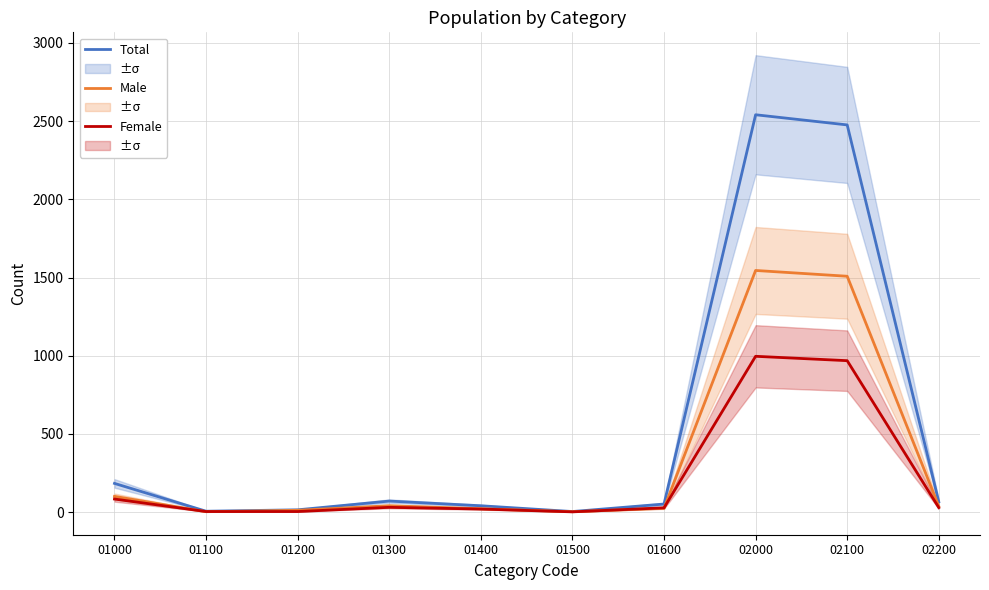

Count the number of categories in the chart.

10